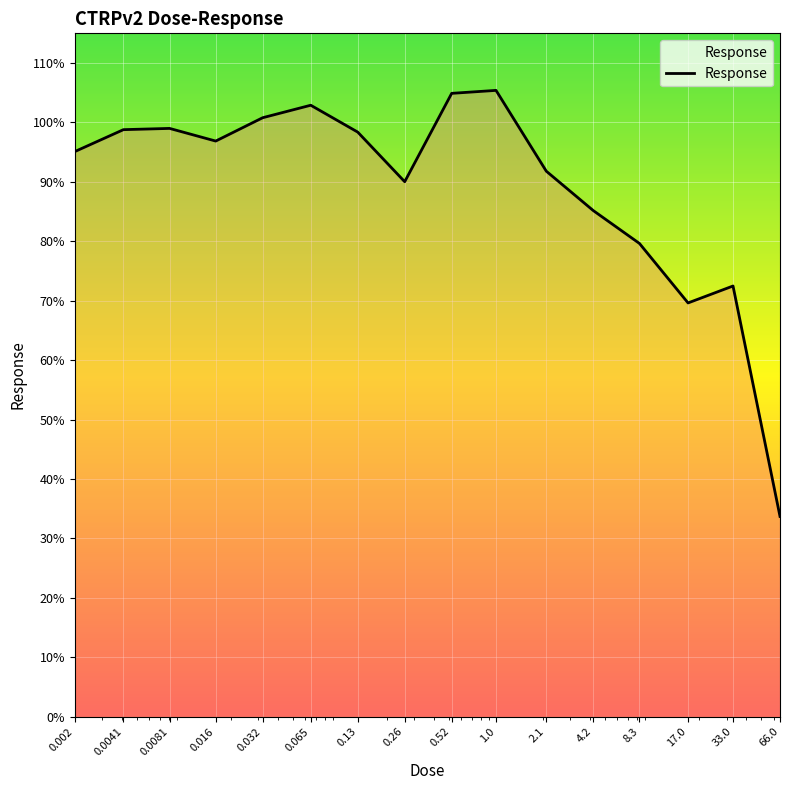

What is the smallest value displayed?

33.7